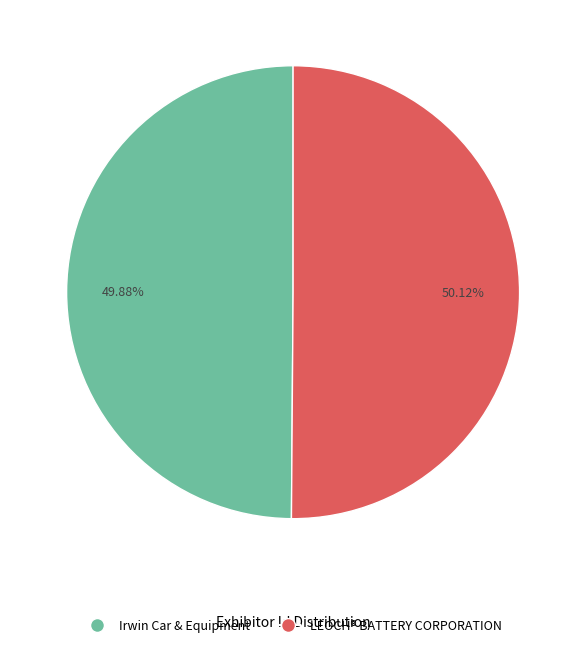

To the nearest percent, what is the combined percentage of LEOCH® BATTERY CORPORATION and Irwin Car & Equipment?

100%